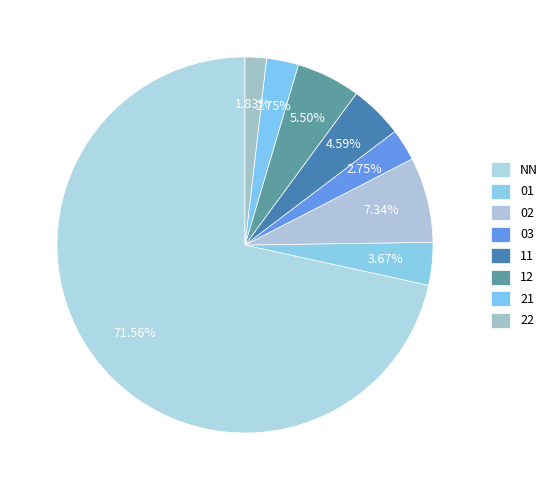

Approximately how many times larger is the value at 01 compared to 12?

0.7